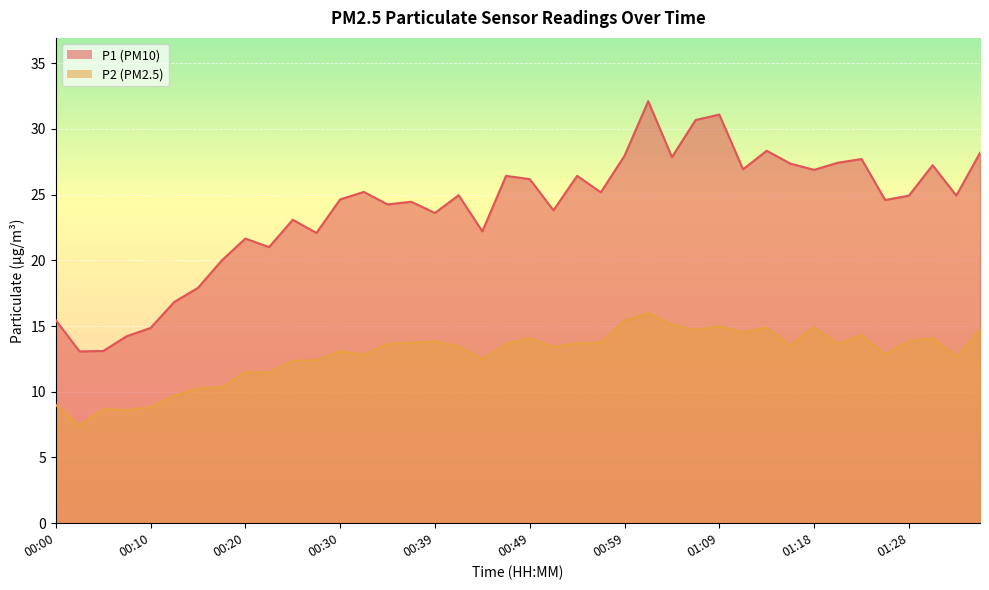

Reading right to left, list all the values displayed in this chart.

P1: 01:38=28.2	01:33=24.9	01:31=27.2	01:28=24.9	01:26=24.6	01:23=27.7	01:21=27.4	01:18=26.9	01:16=27.4	01:14=28.3	01:11=26.9	01:09=31.1	01:06=30.7	01:04=27.9	01:01=32.1	00:59=27.9	00:56=25.2	00:54=26.4	00:52=23.8	00:49=26.2	00:47=26.4	00:44=22.2	00:42=24.9	00:39=23.6	00:37=24.4	00:35=24.2	00:32=25.2	00:30=24.6	00:27=22.1	00:25=23.1	00:22=21.0	00:20=21.6	00:18=20.0	00:15=17.9	00:13=16.8	00:10=14.8	00:08=14.2	00:05=13.1	00:03=13.1	00:00=15.4
P2: 01:38=14.7	01:33=12.7	01:31=14.1	01:28=13.8	01:26=12.8	01:23=14.3	01:21=13.6	01:18=14.9	01:16=13.5	01:14=14.9	01:11=14.5	01:09=15.0	01:06=14.7	01:04=15.1	01:01=16.0	00:59=15.4	00:56=13.7	00:54=13.7	00:52=13.4	00:49=14.1	00:47=13.6	00:44=12.5	00:42=13.4	00:39=13.8	00:37=13.7	00:35=13.6	00:32=12.8	00:30=13.1	00:27=12.4	00:25=12.3	00:22=11.5	00:20=11.5	00:18=10.3	00:15=10.3	00:13=9.7	00:10=8.8	00:08=8.6	00:05=8.7	00:03=7.5	00:00=9.0